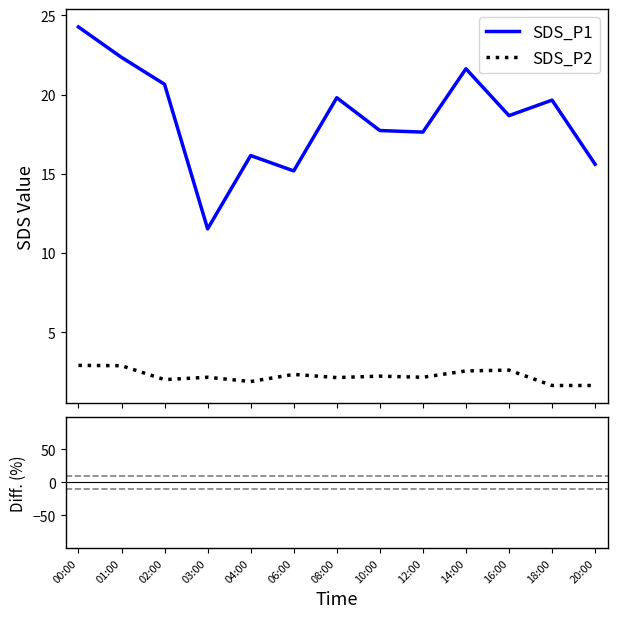

What is the maximum value for SDS_P2?

2.9